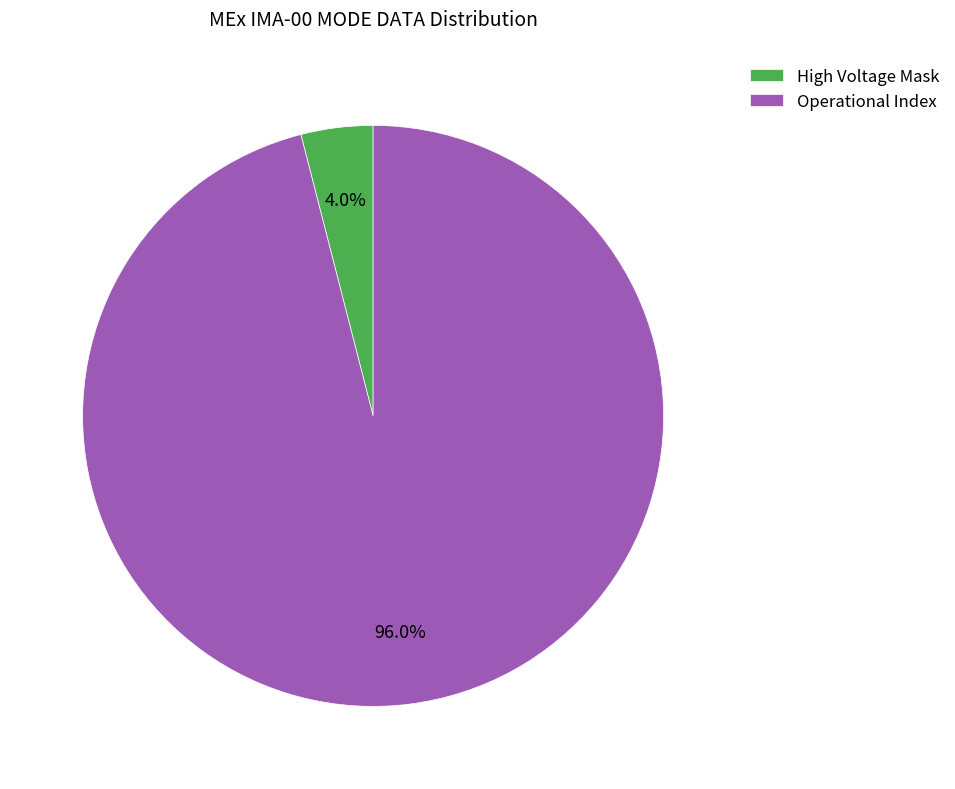

How many segments does this pie chart have?

2